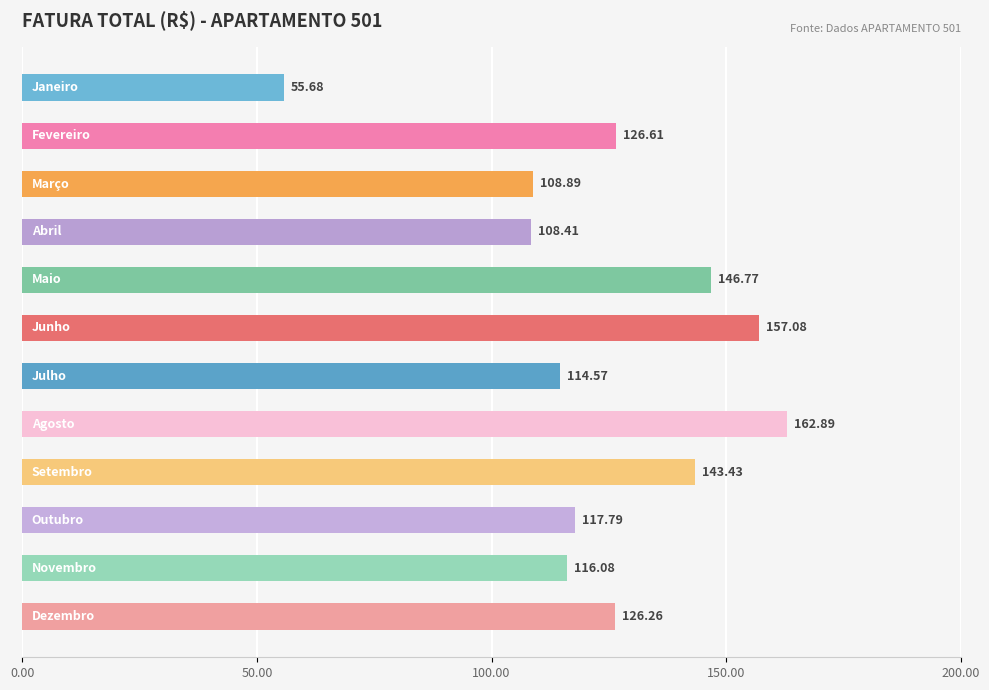

What is the average value?

123.7